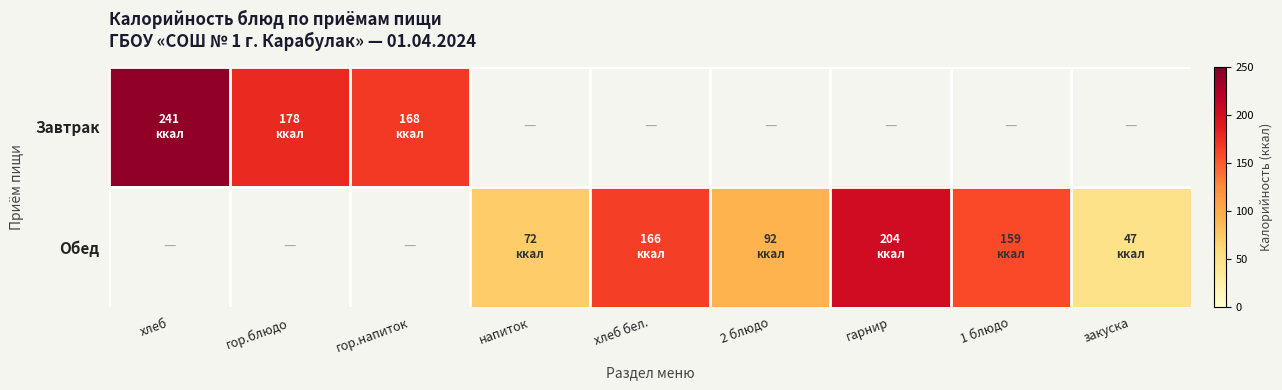

What is the greatest value displayed?

241.0